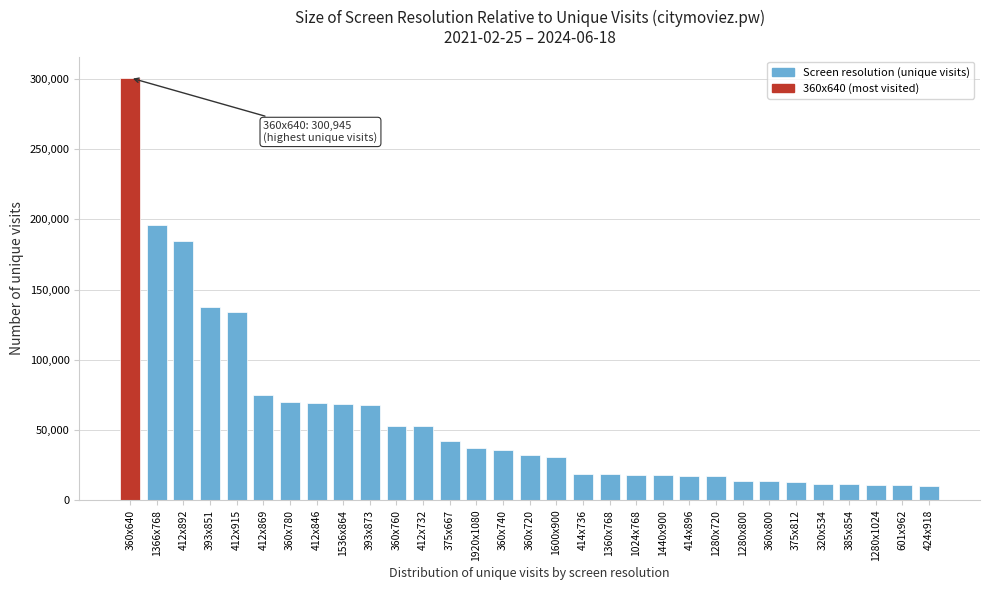

What is the ratio of the value at 360x780 to the value at 412x846?

1.0